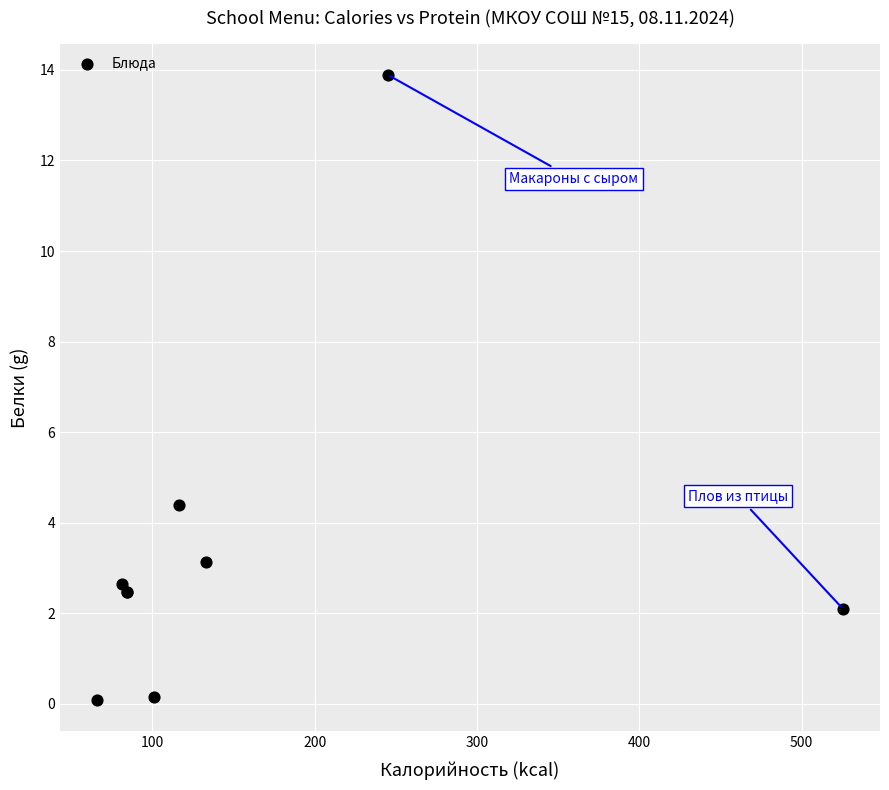

What Y value in the scatter plot is closest to 6?

4.4